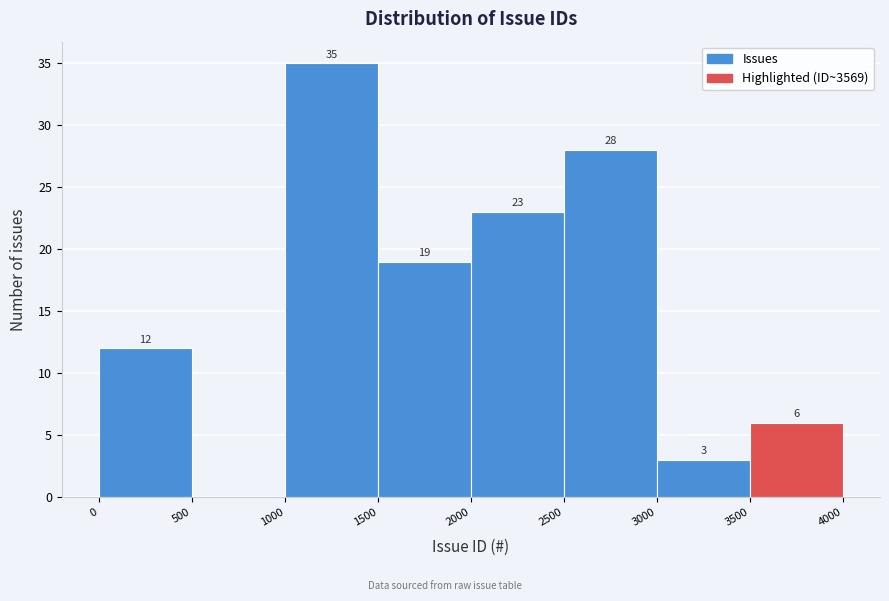

Which range on the x-axis has the tallest bar?

1000 to 1500